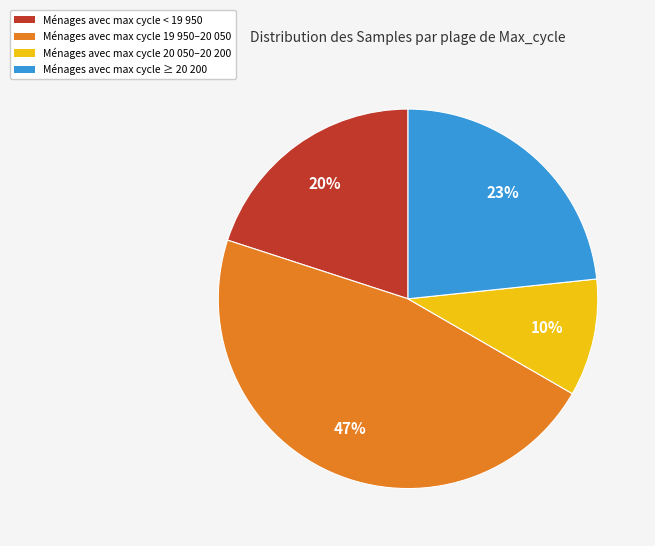

To the nearest percent, what is the difference between the largest and smallest slice percentages?

37%